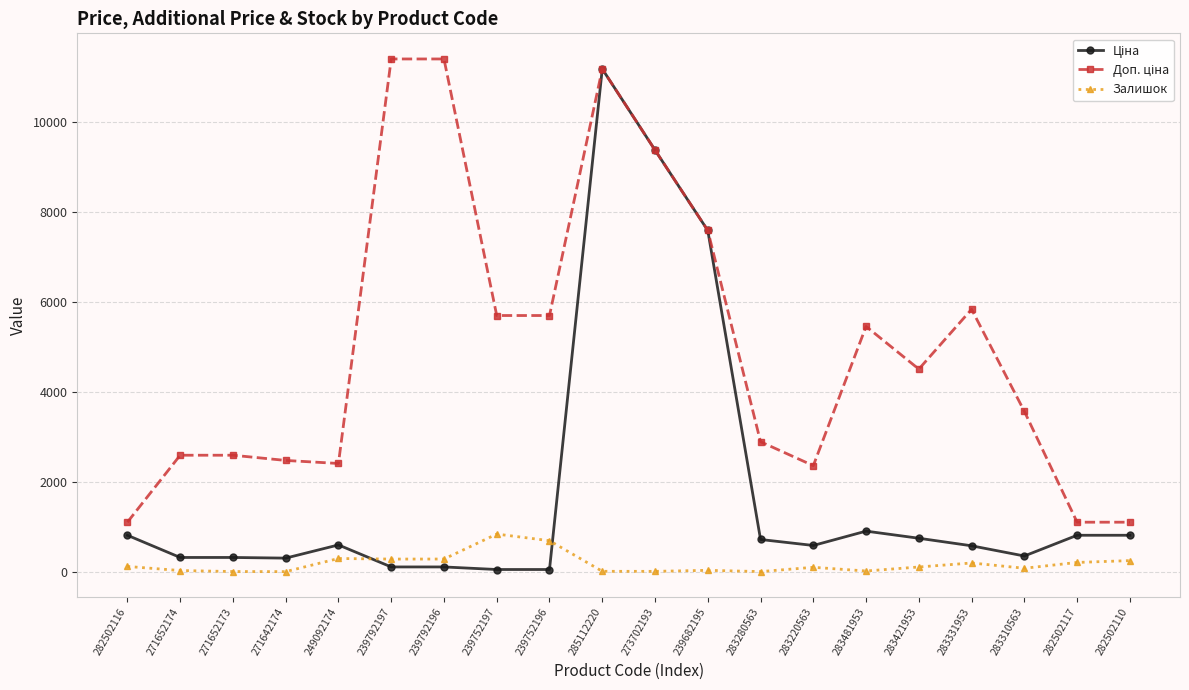

At how many categories does at least one series exceed 6105?

5